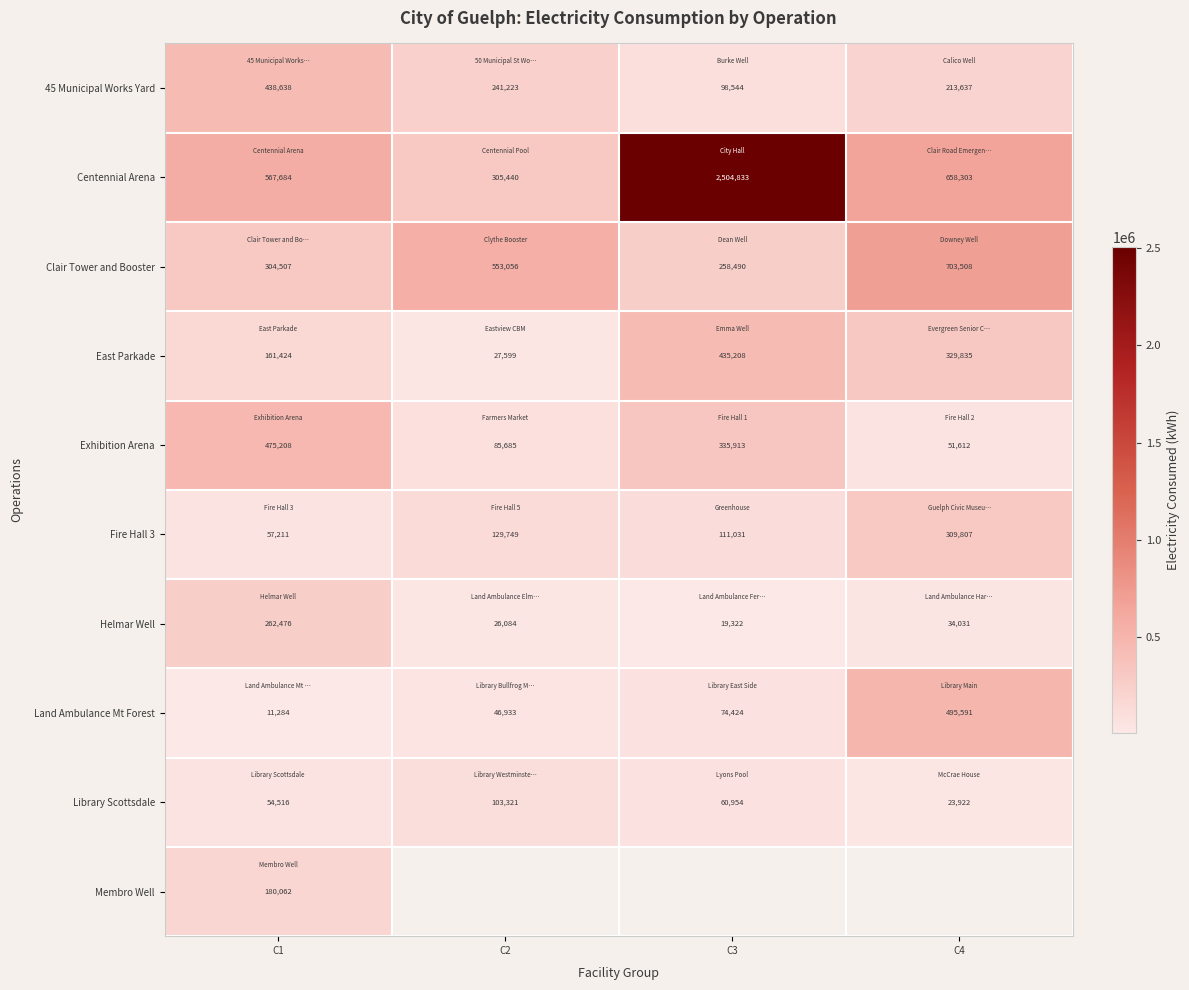

Which category has the lowest value in the East Parkade series?

C2